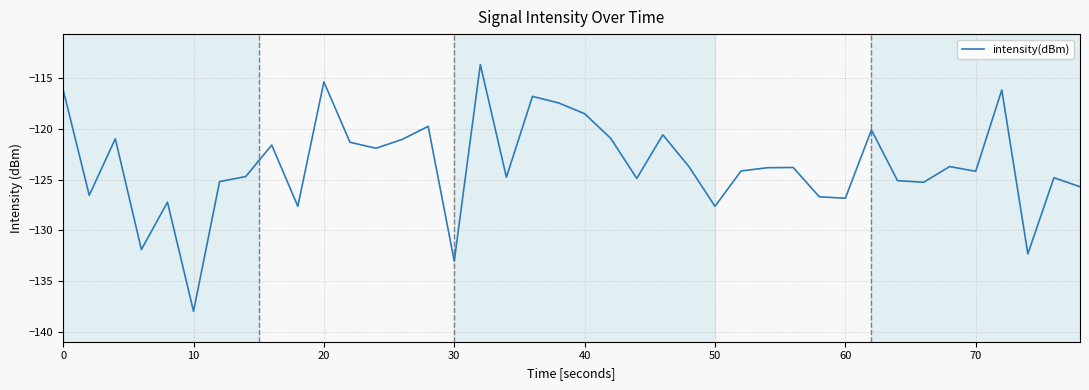

Which category has the lowest value across all series?

10